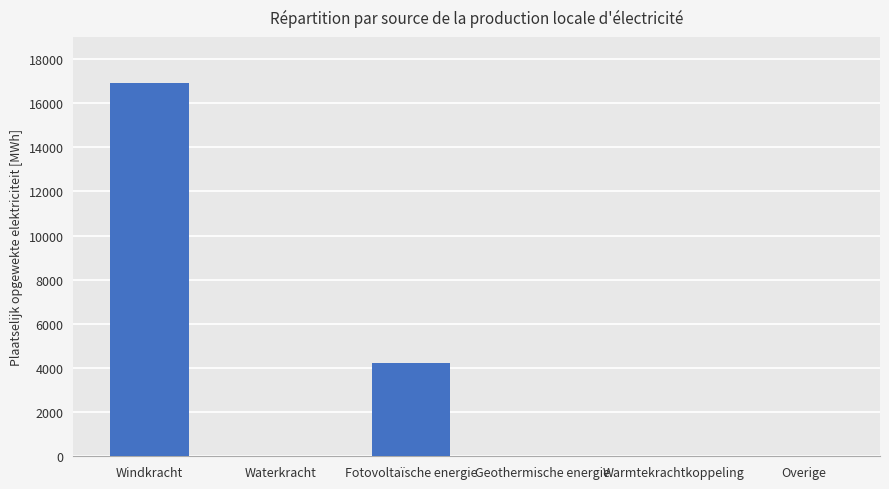

Count the number of data series in this chart.

1